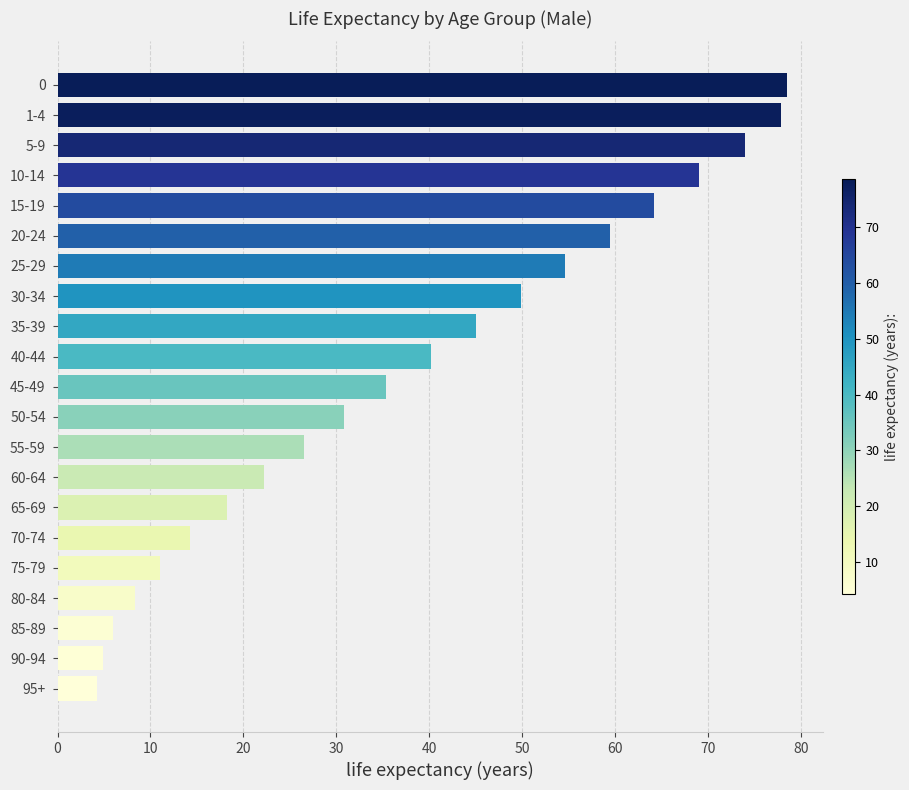

What is the sum of all values?

794.8